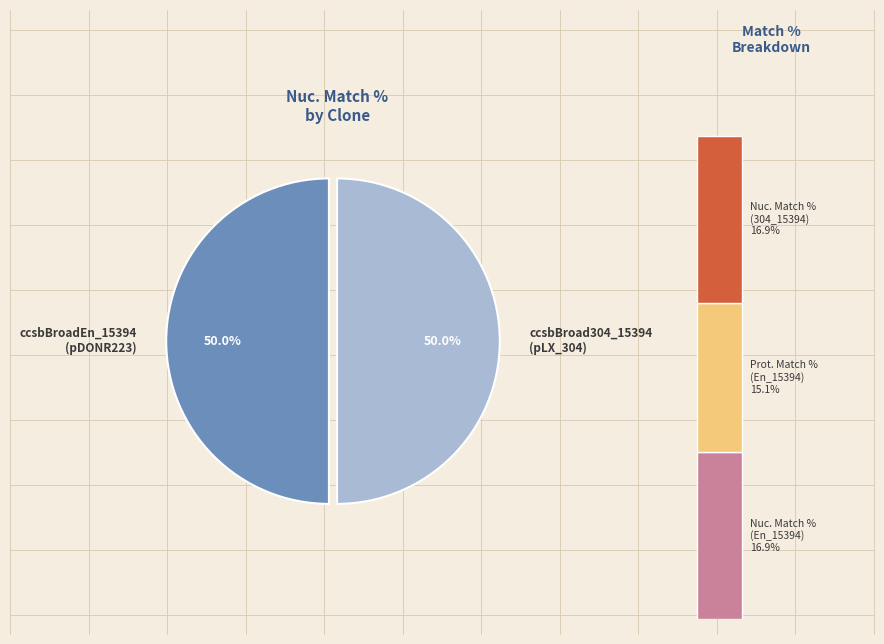

Rank the categories by Prot. Match % value from highest to lowest.

ccsbBroadEn_15394, ccsbBroad304_15394